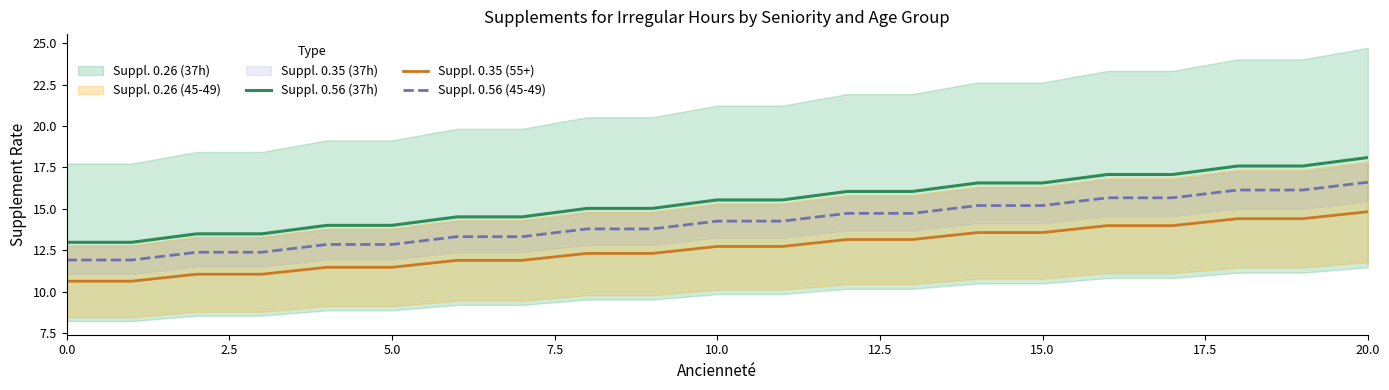

Count the number of categories in the chart.

21